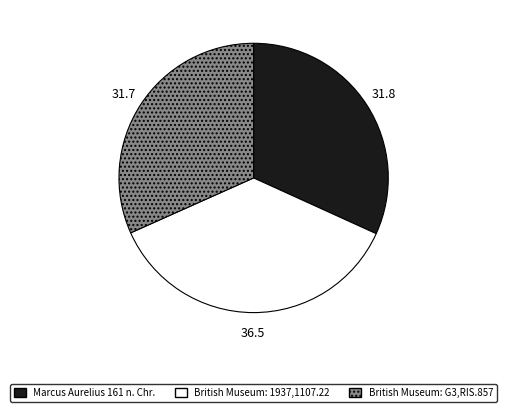

Is there any slice that represents more than half of the pie?

No